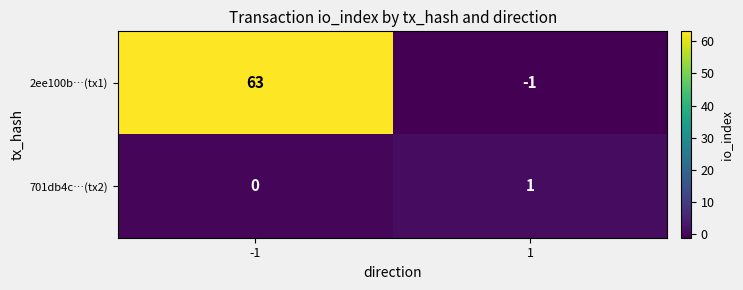

Is it true that 2ee100b…(tx1) equals -1 at 1?

True